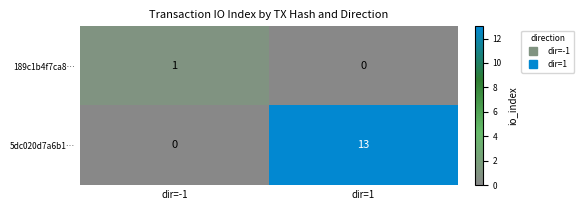

How many series are shown in this chart?

2